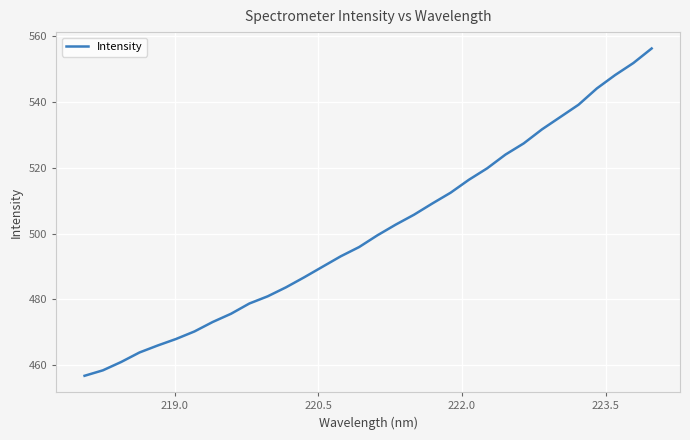

What is the maximum value shown in the chart?

556.2